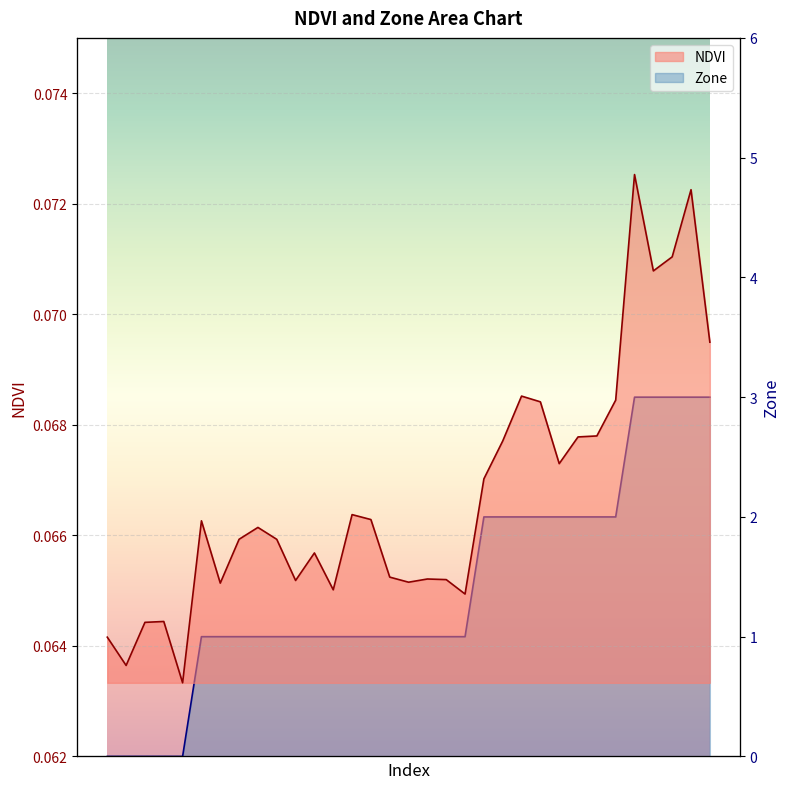

Rank the series by their average value, from highest to lowest.

Zone, NDVI